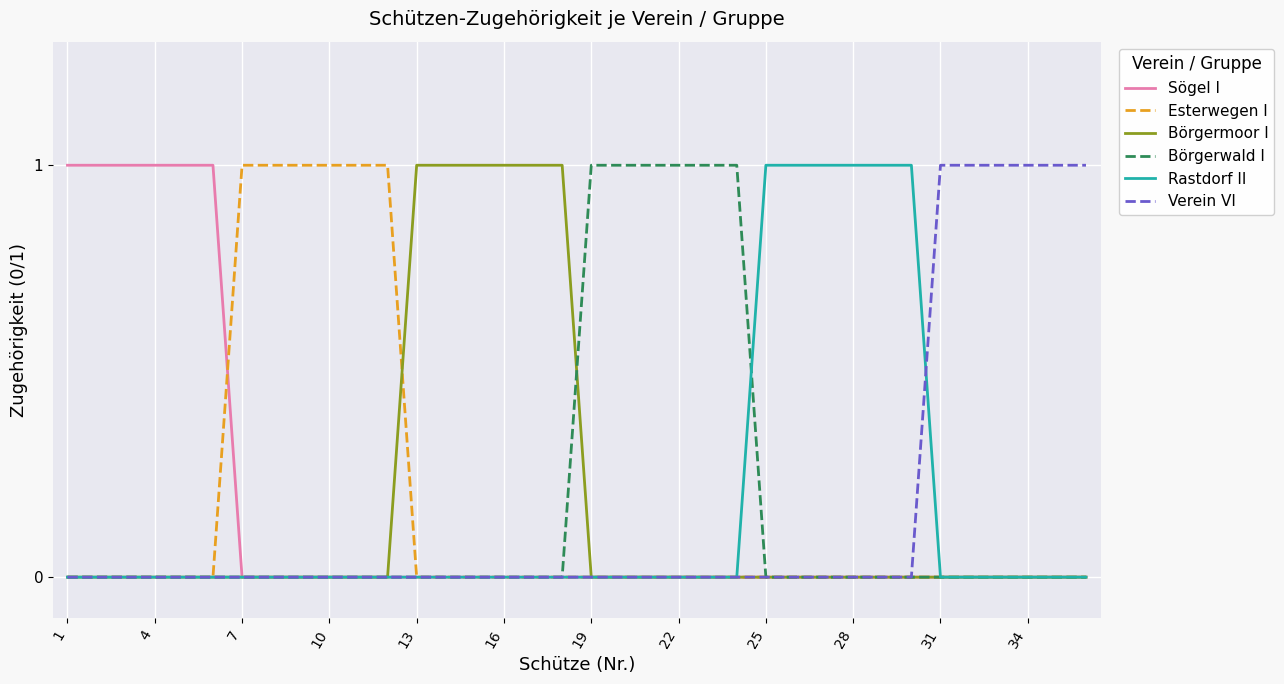

The value of Esterwegen I at 22 is 1. True or false?

False